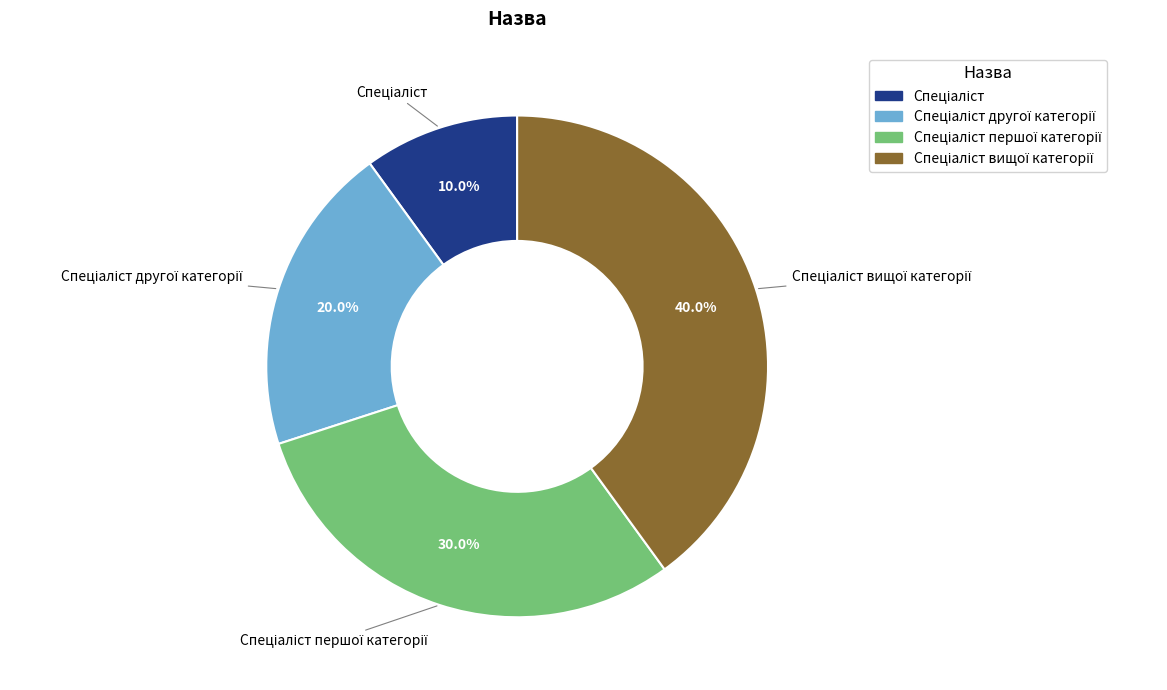

Is there a majority slice in this chart?

No